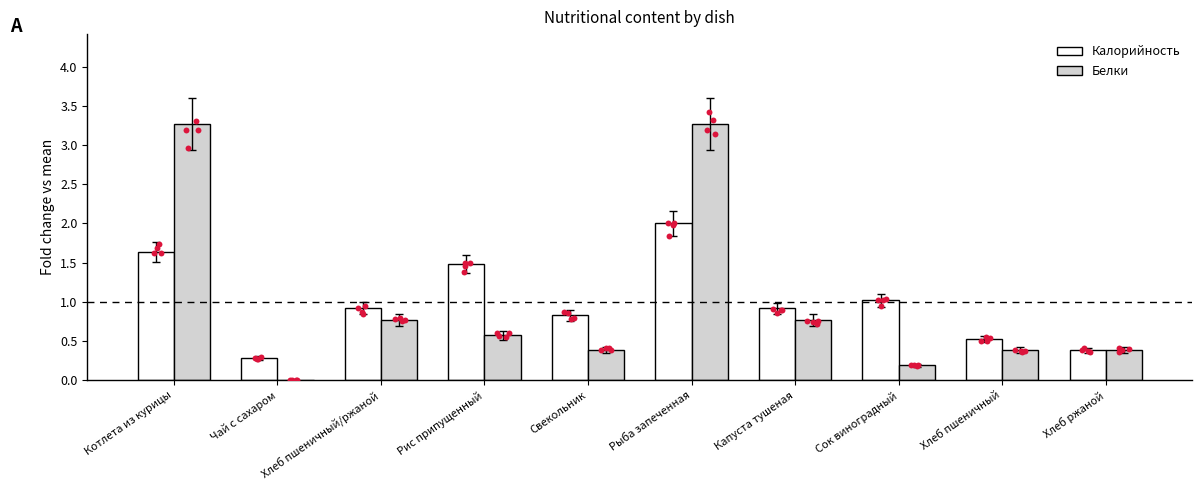

What is the total value across all series at Котлета из курицы?

4.9